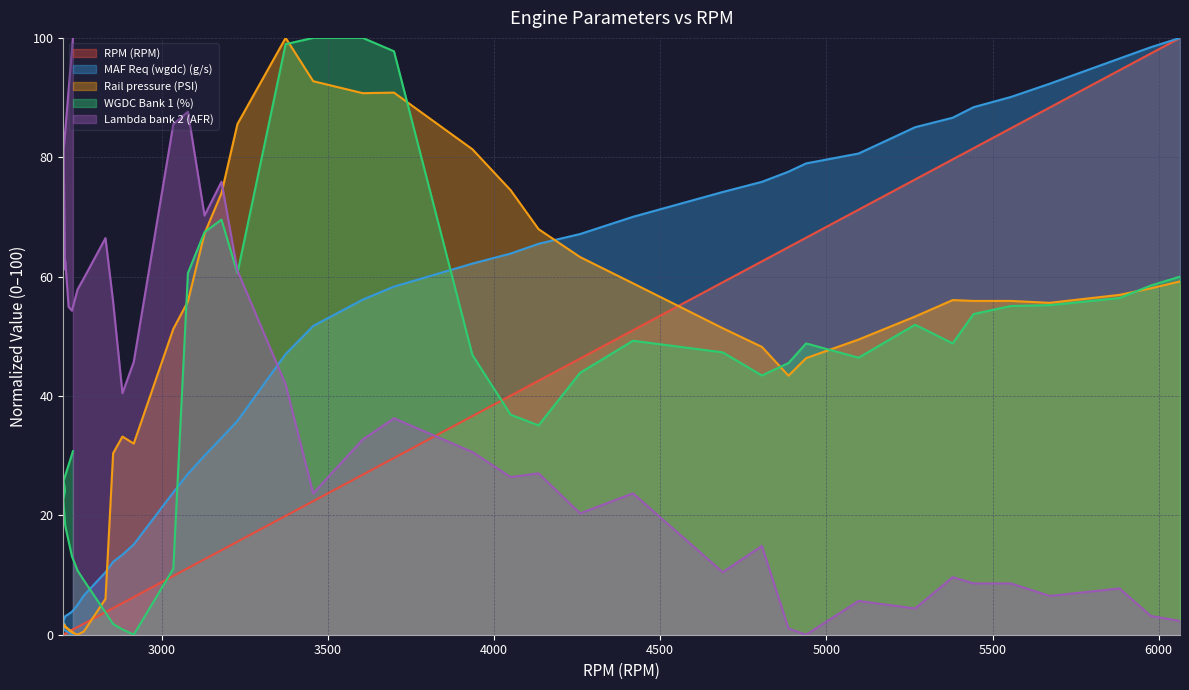

True or false: Rail pressure (PSI) has more than 0 interior local peaks.

True